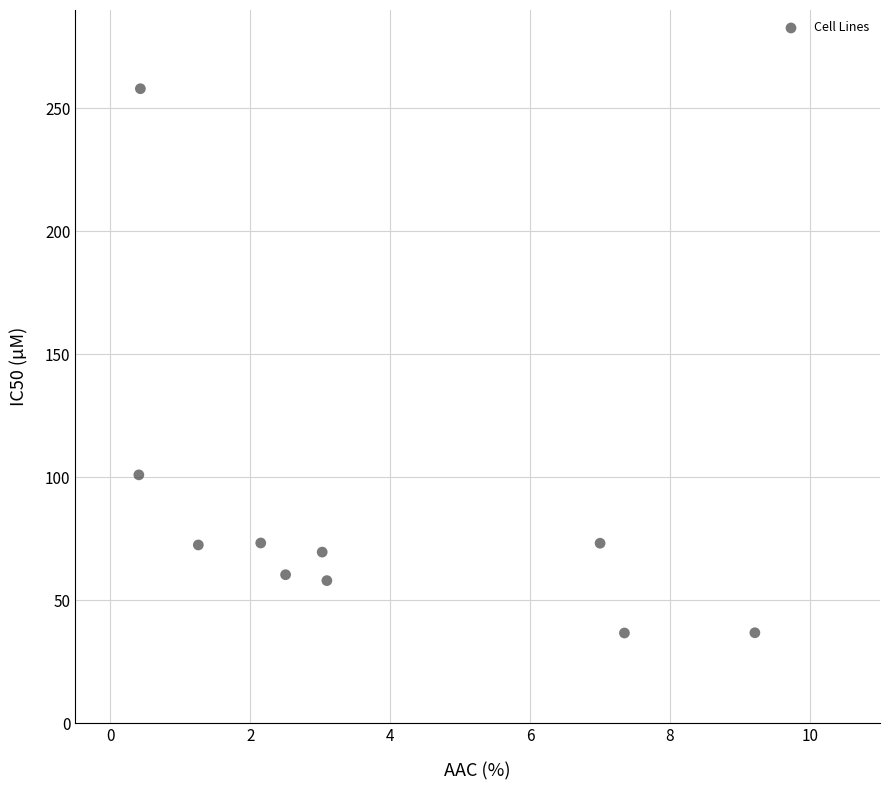

What Y value in the scatter plot is closest to 147?

101.0